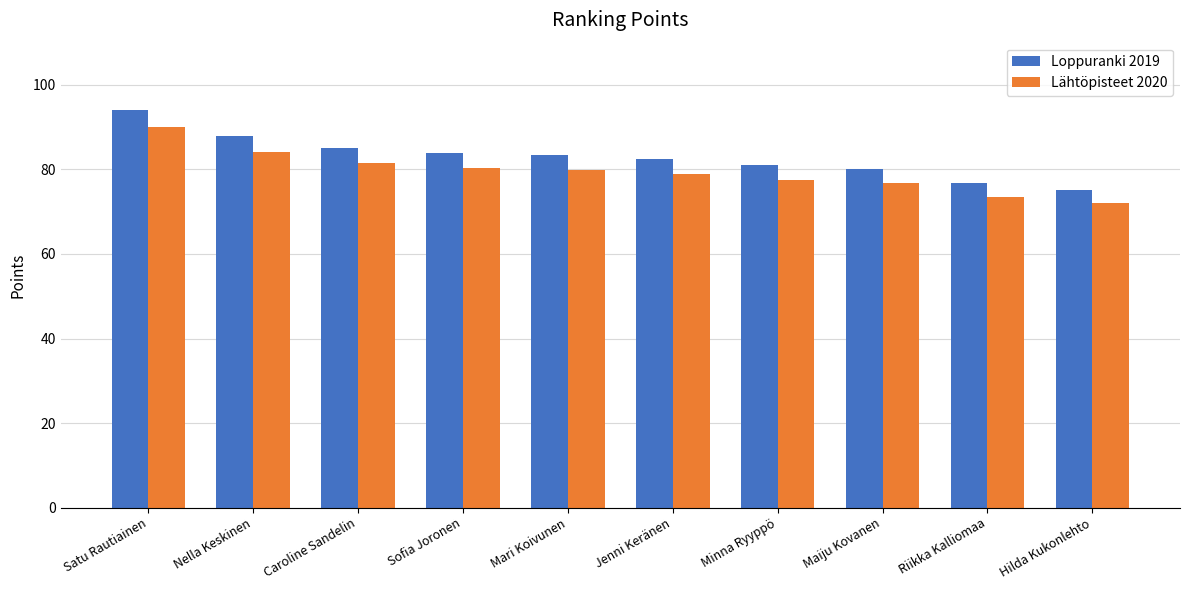

Count the number of categories in the chart.

10